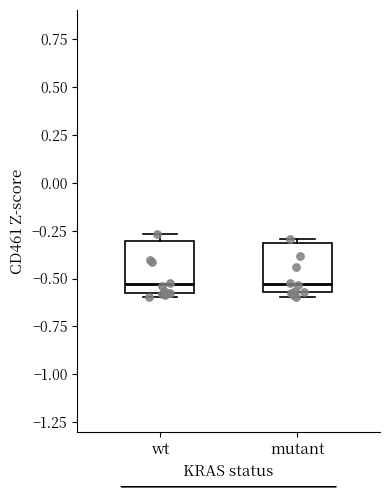

Reading left to right, transcribe this box plot: for each box, give where its median line is, the range the box spans, and where its two whiskers end, as read against the y-axis. The values are not printed on the chart, so give them approximately, as read against the axis.

wt: median -0.55, box -0.60 to -0.30, whiskers -0.60 (just below the box's lower edge) to -0.25
mutant: median -0.55 (just above the box's lower edge), box -0.55 to -0.30, whiskers -0.60 to -0.30 (just above the box's upper edge)